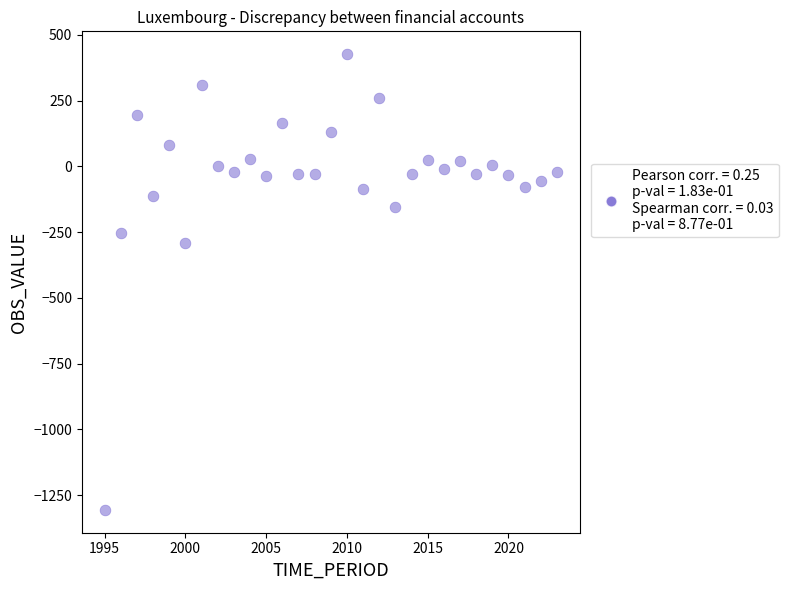

What Y value in the scatter plot is closest to -439?

-291